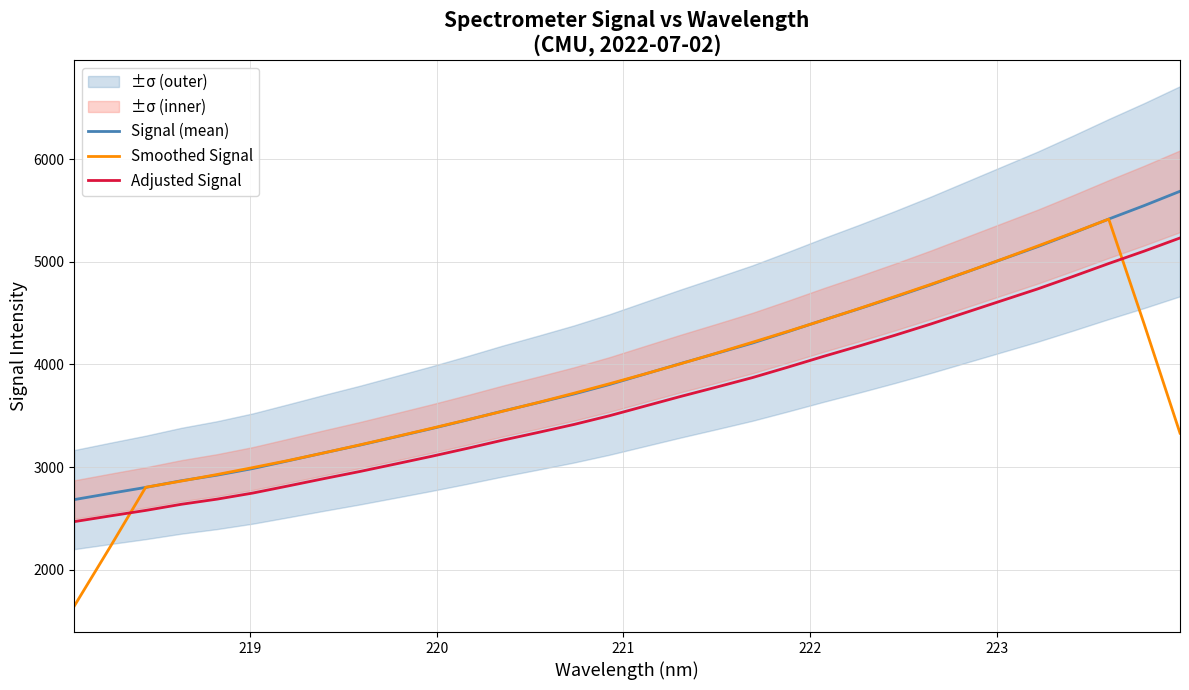

After their last crossing, which series has the higher values: Adjusted Signal or Smoothed Signal?

Adjusted Signal